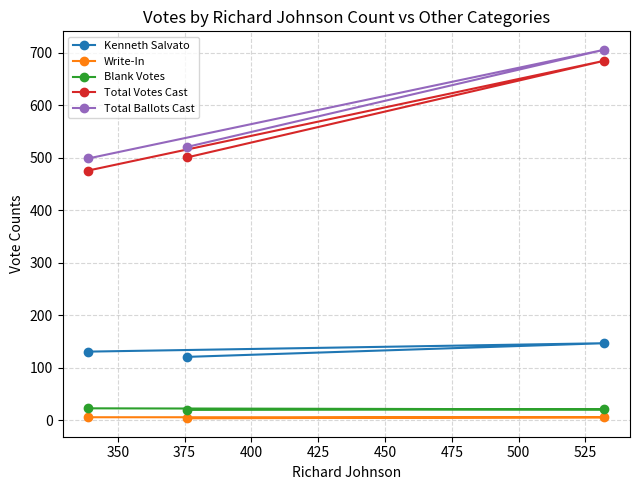

What is the value of the Total Ballots Cast point at the 2nd from the left?

521